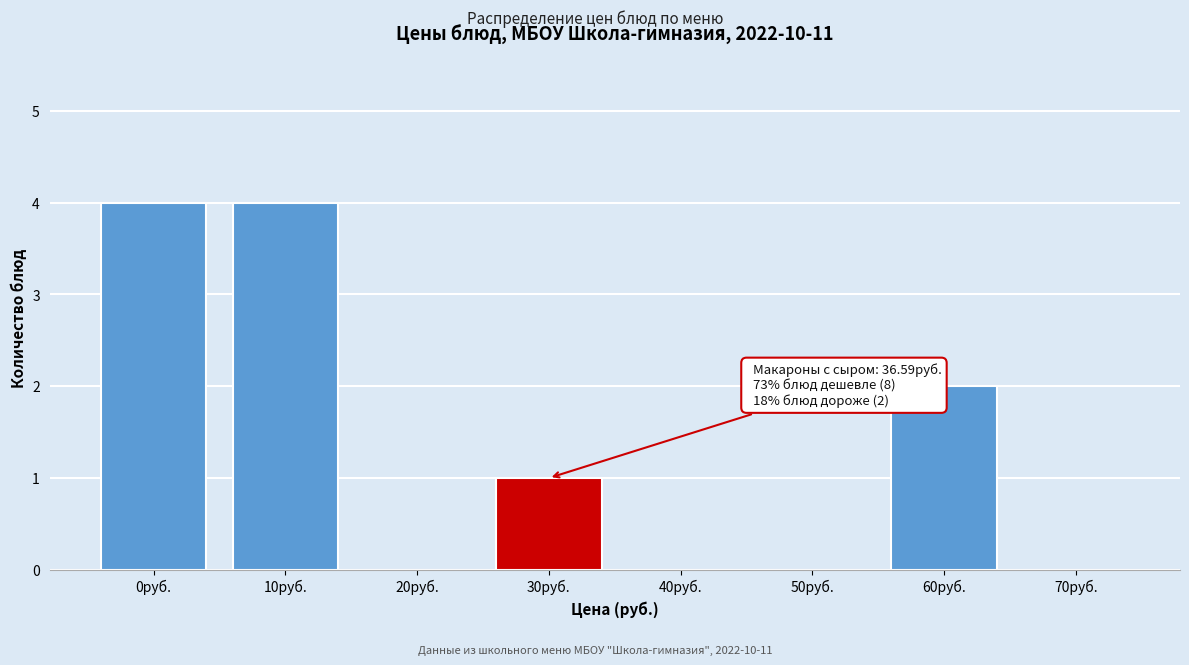

Reading left to right, what are all the values shown in this chart?

0руб.=4	10руб.=4	20руб.=0	30руб.=1	40руб.=0	50руб.=0	60руб.=2	70руб.=0